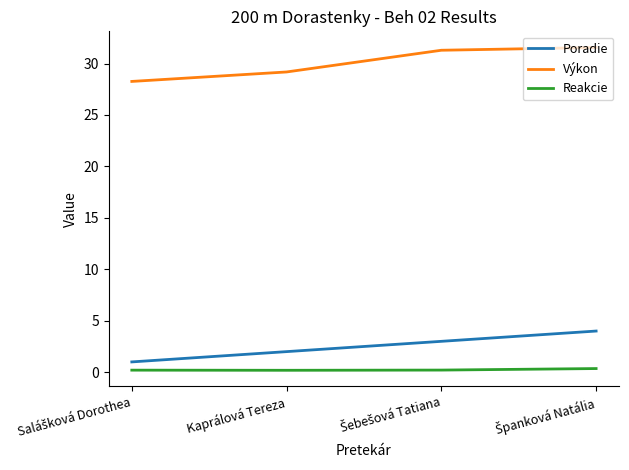

True or false: Reakcie and Poradie intersect in this chart.

False